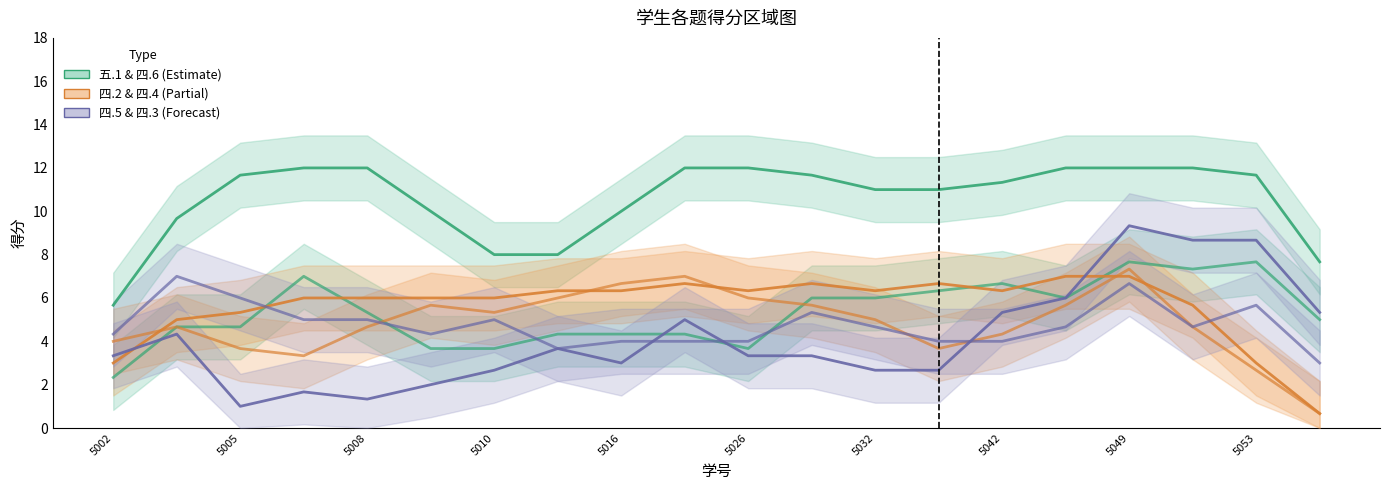

Which series ends up on top after the final intersection of 四.6(10分) and 四.5(10分)?

四.6(10分)